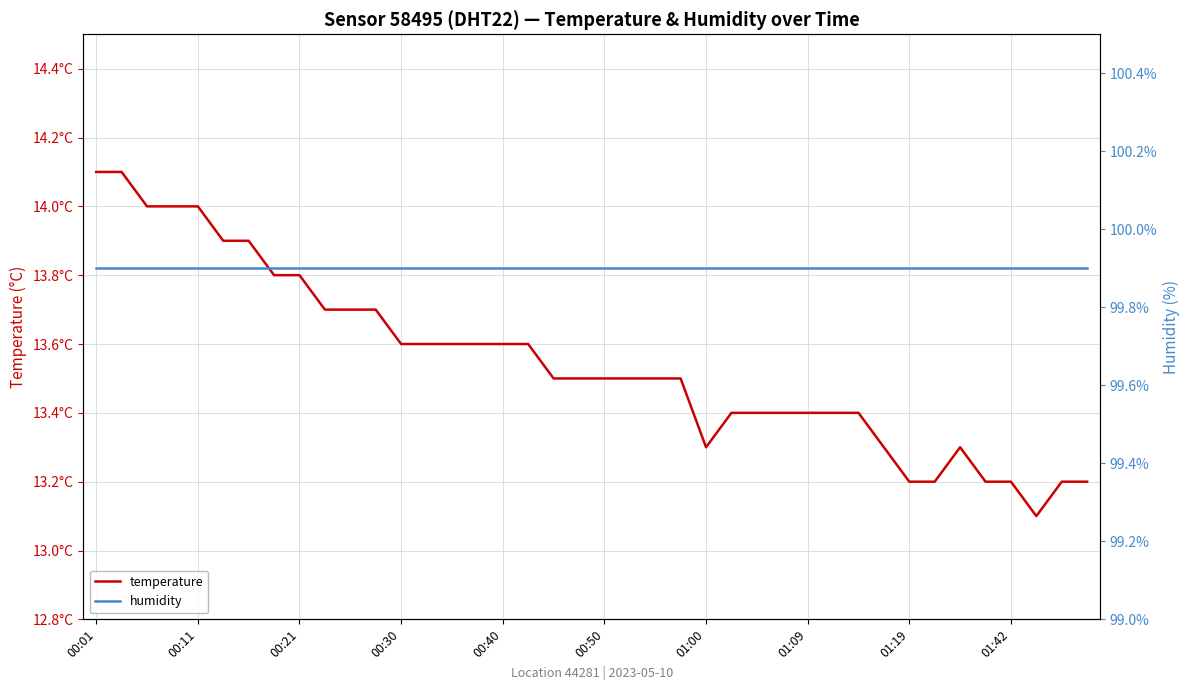

True or false: temperature and humidity intersect in this chart.

False